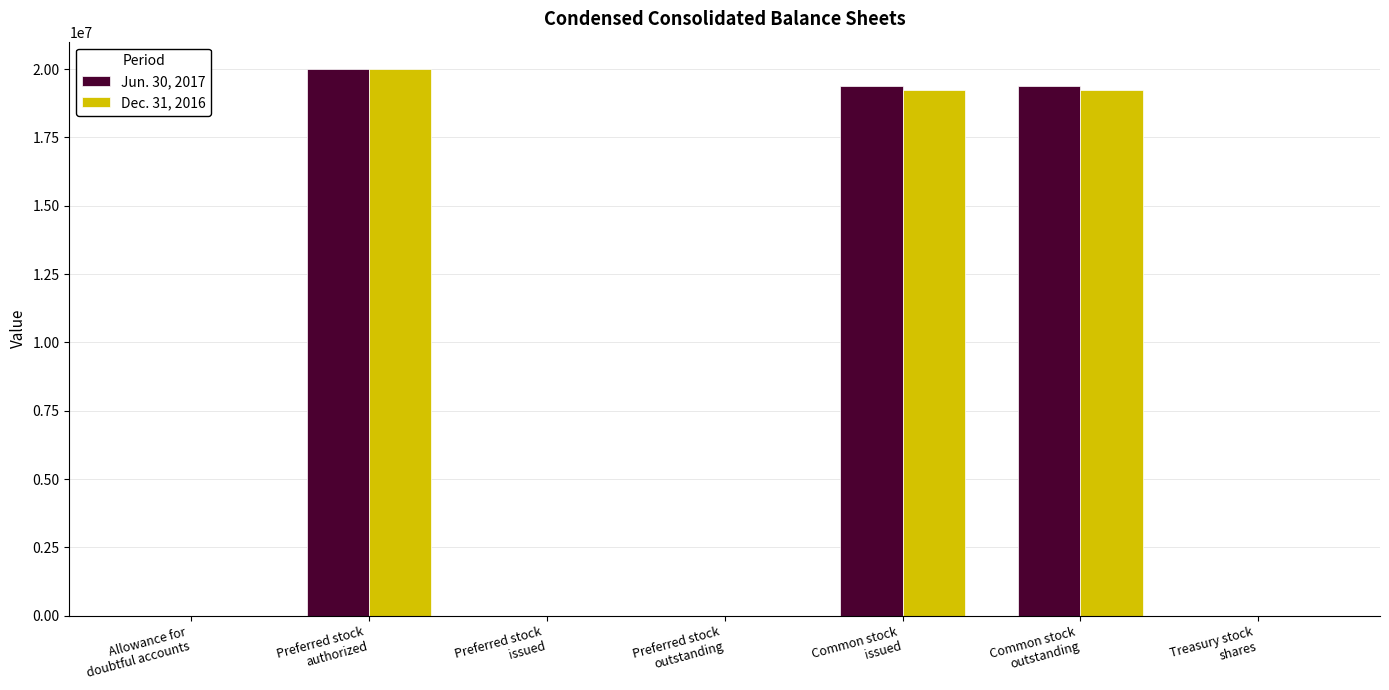

What is the greatest value displayed?

20000000